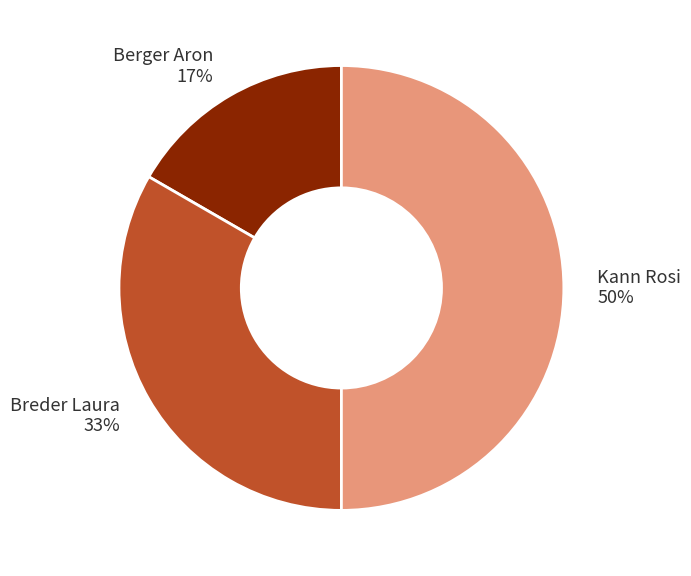

Is Breder Laura the majority of the pie?

No